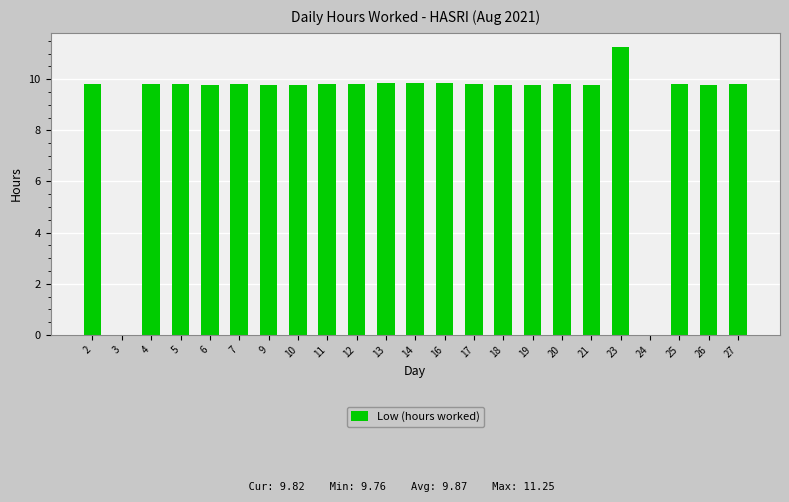

Which has a higher value, 25 or 24?

25